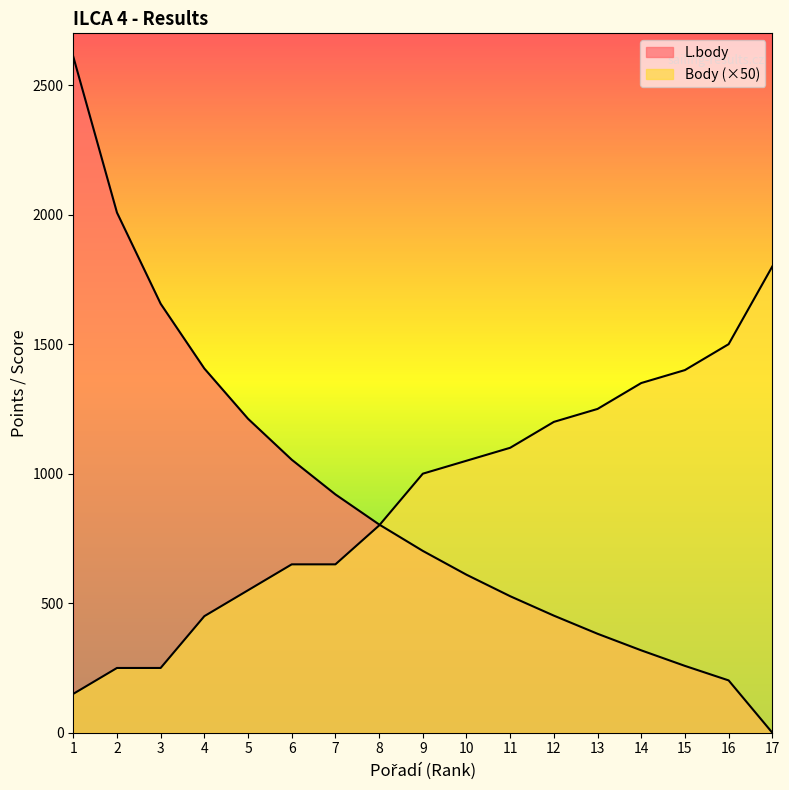

Which category has the highest value across all series?

1